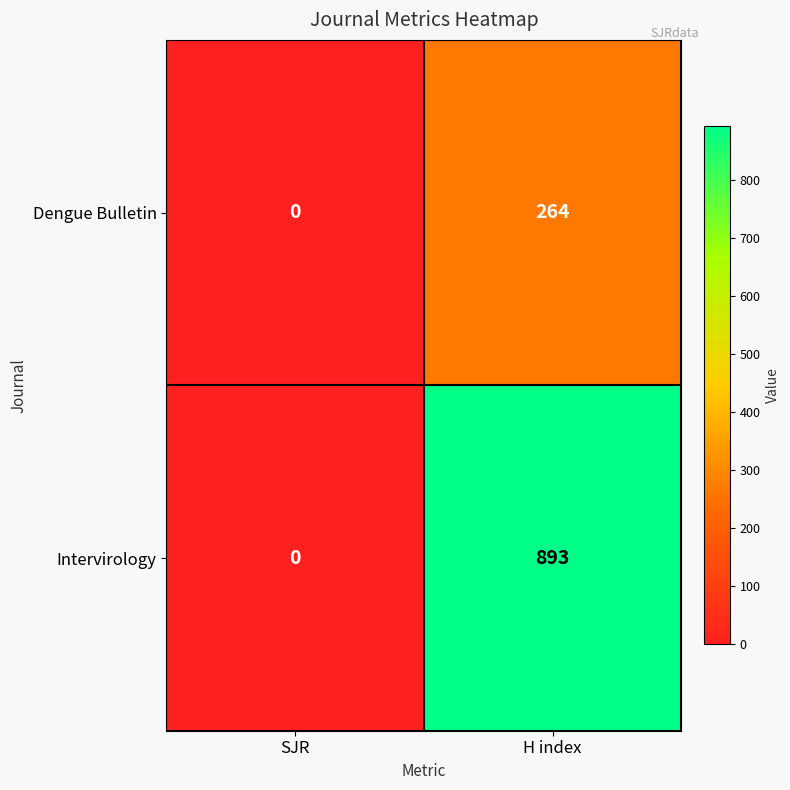

Reading left to right, list all the values displayed in this chart.

Dengue Bulletin: 0	264
Intervirology: 0	893